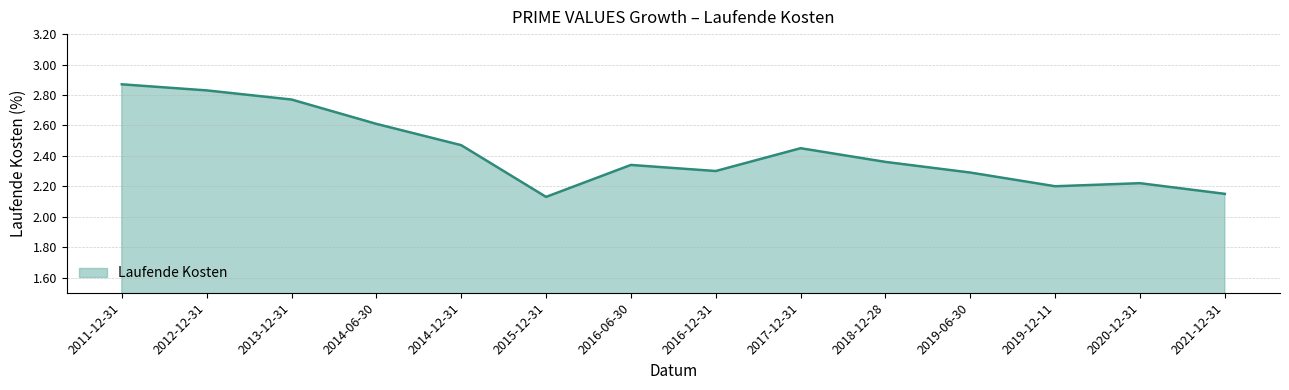

What is the difference between the maximum and minimum values?

0.7